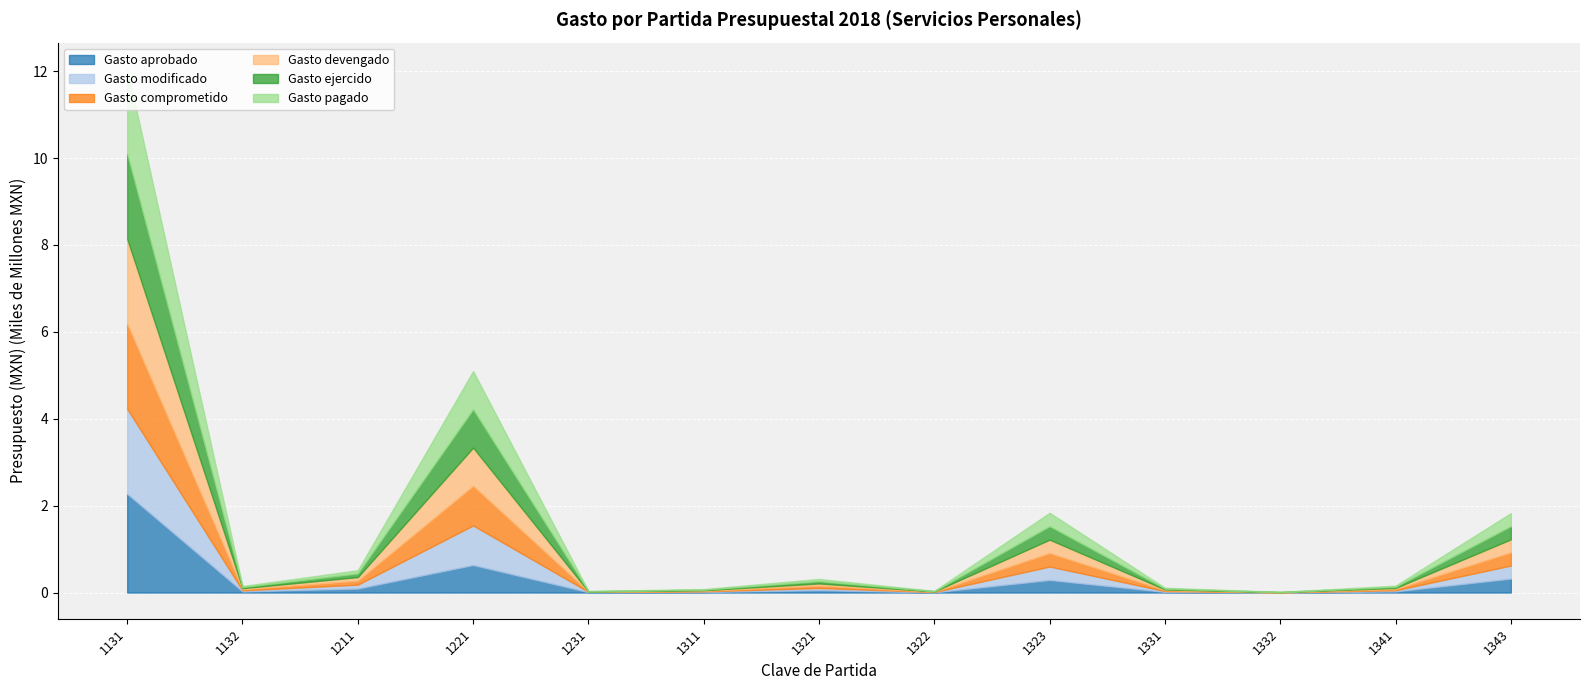

Is it true that Gasto pagado equals 22094984 at 1311?

False